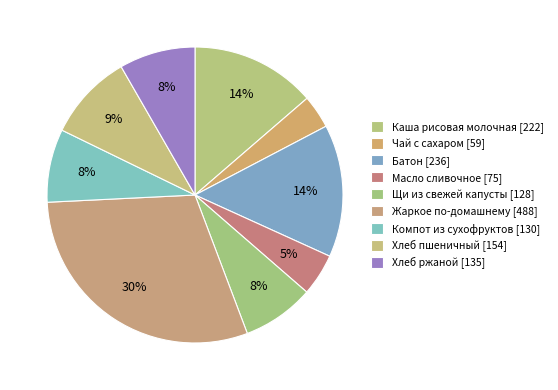

How many segments does this pie chart have?

9